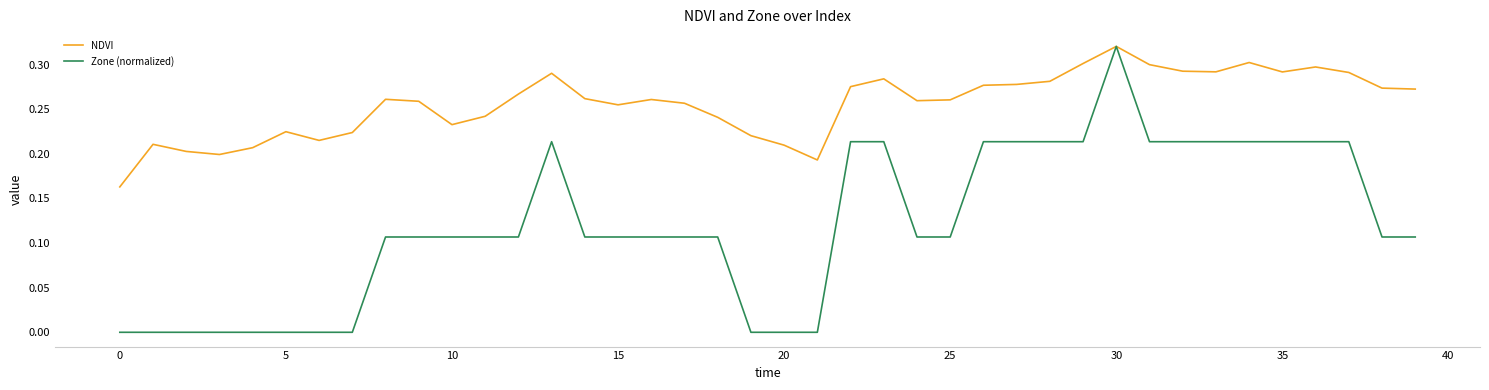

Which series has the largest range (max minus min)?

Zone (normalized)